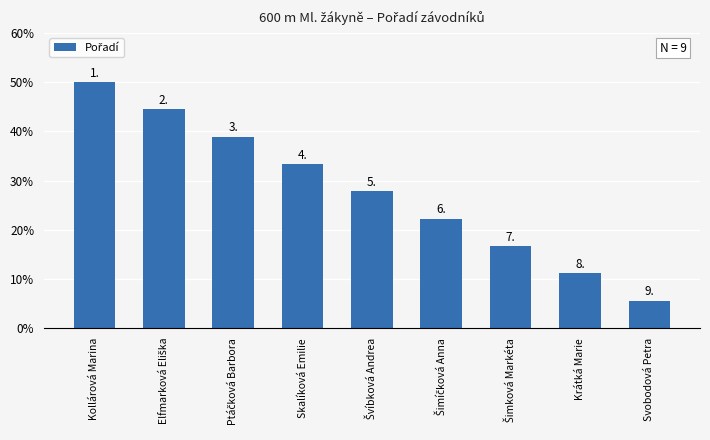

How many bars are there in total?

9